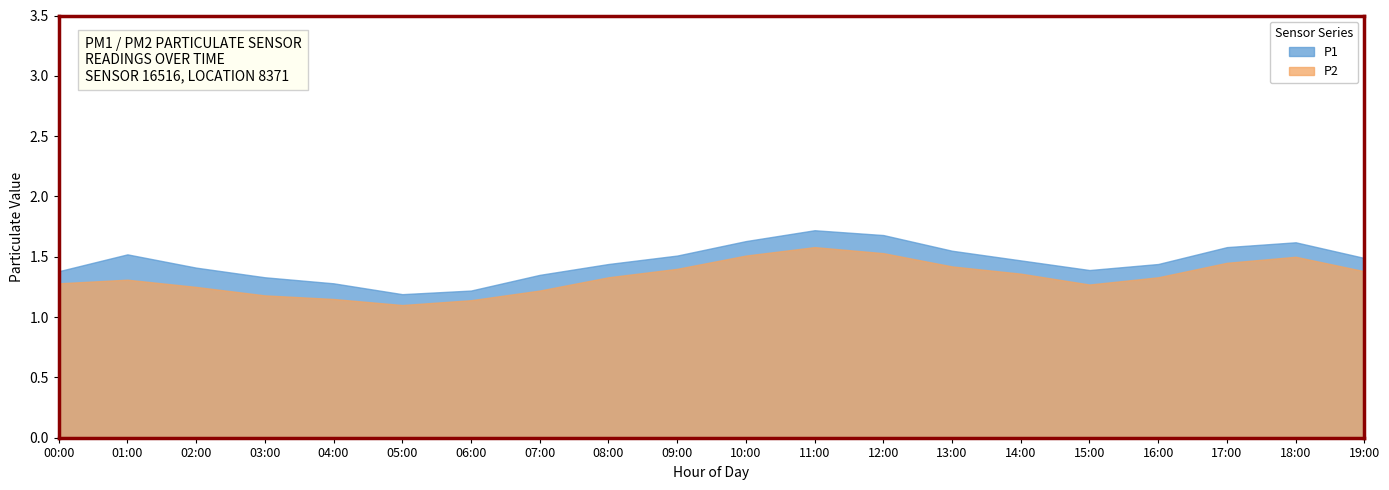

How many categories are shown in the chart?

20